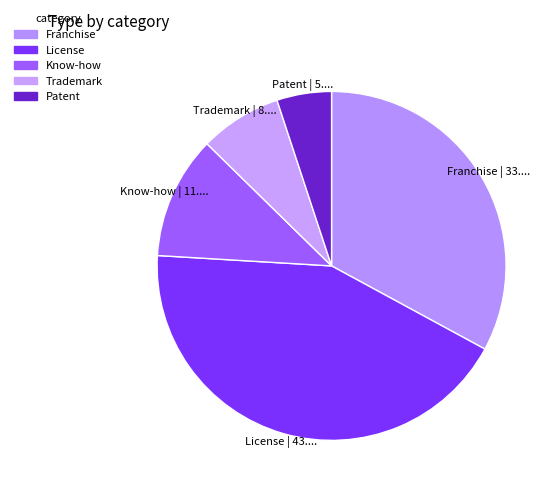

What is the smallest slice in the pie chart?

Patent